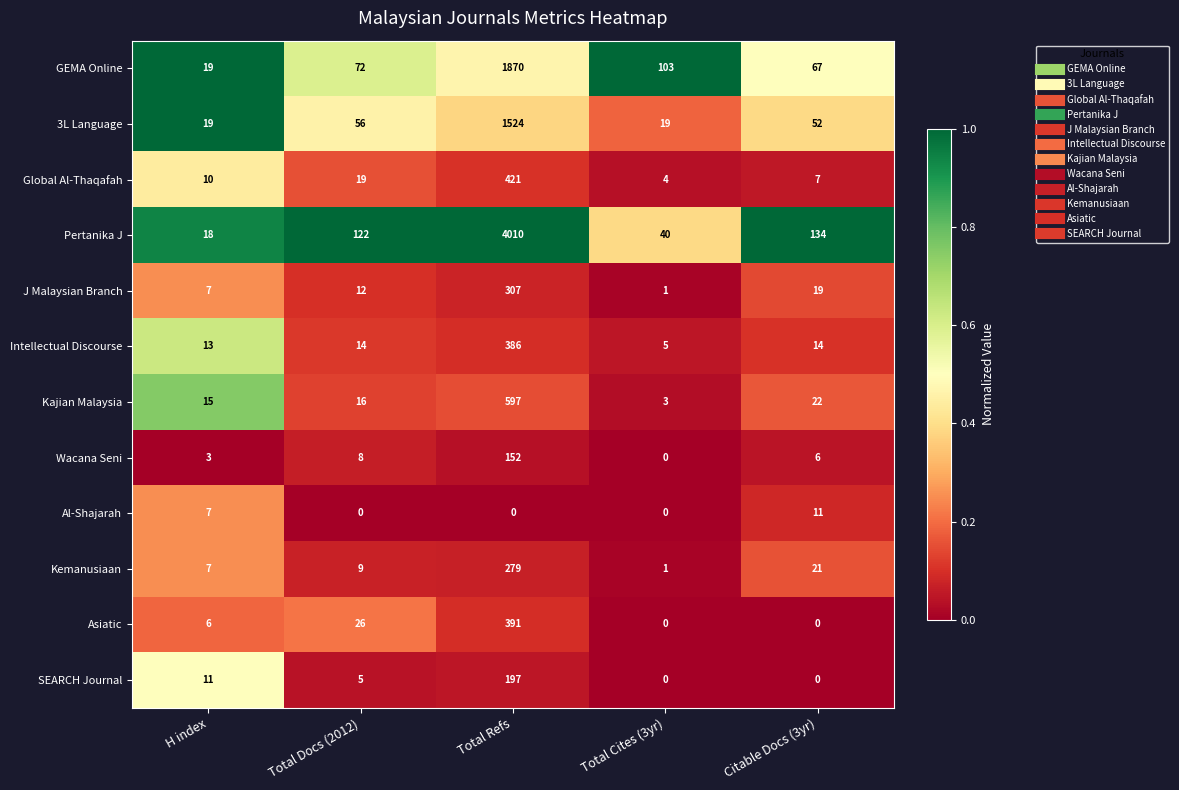

List the labels in order of J Malaysian Branch value, largest first.

Total Refs, Citable Docs (3yr), Total Docs (2012), H index, Total Cites (3yr)